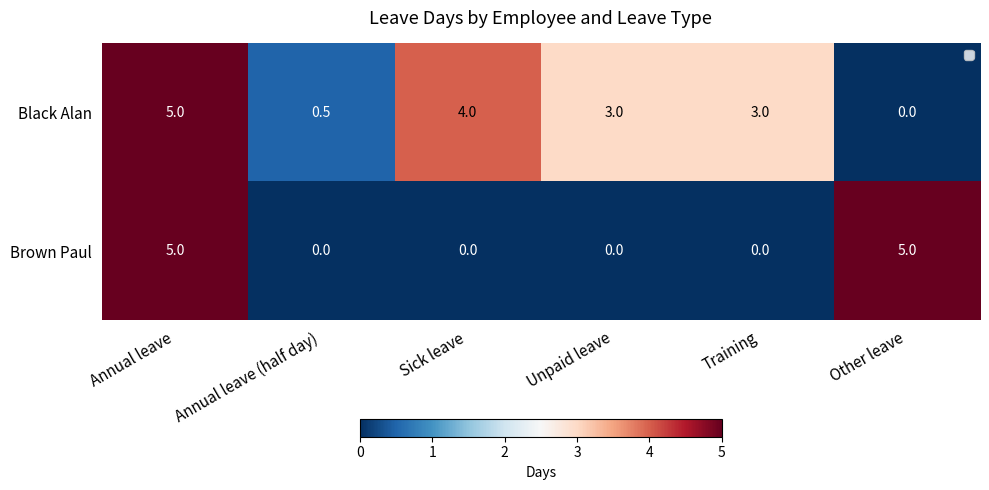

Reading left to right, what are all the values shown in this chart?

Black Alan: Annual leave=5.0	Annual leave (half day)=0.5	Sick leave=4.0	Unpaid leave=3.0	Training=3.0	Other leave=0.0
Brown Paul: Annual leave=5.0	Annual leave (half day)=0.0	Sick leave=0.0	Unpaid leave=0.0	Training=0.0	Other leave=5.0